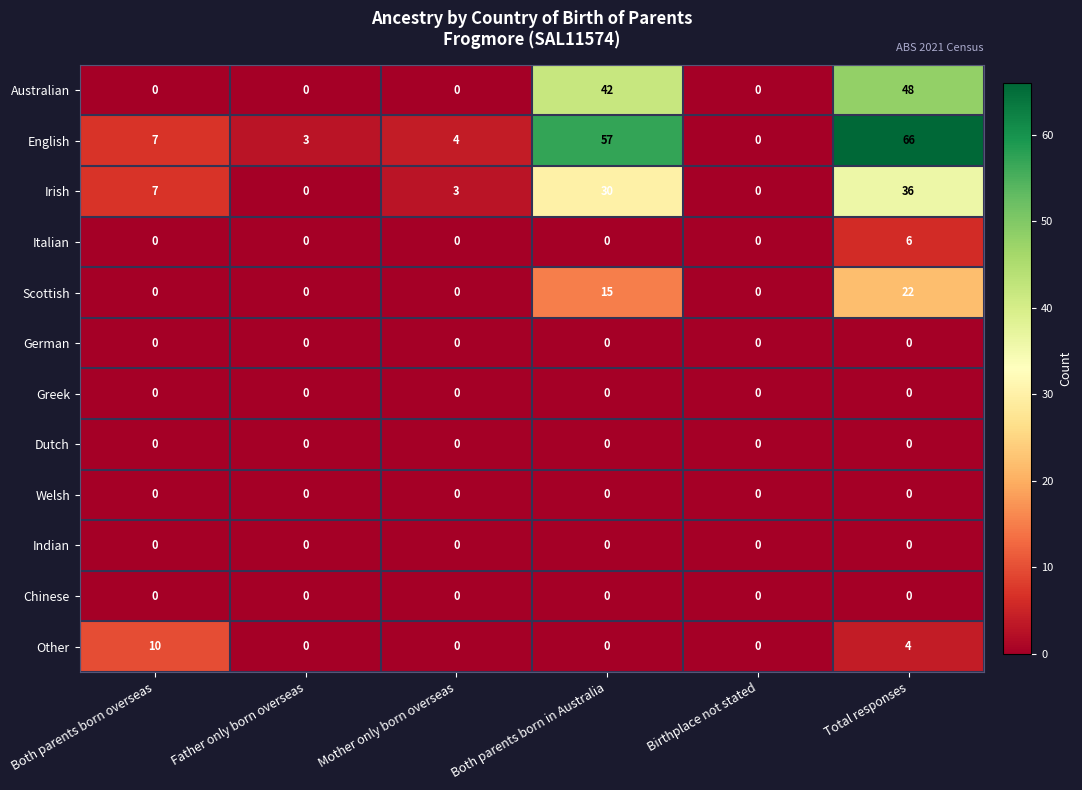

At which category is the sum across all series the highest?

Total responses